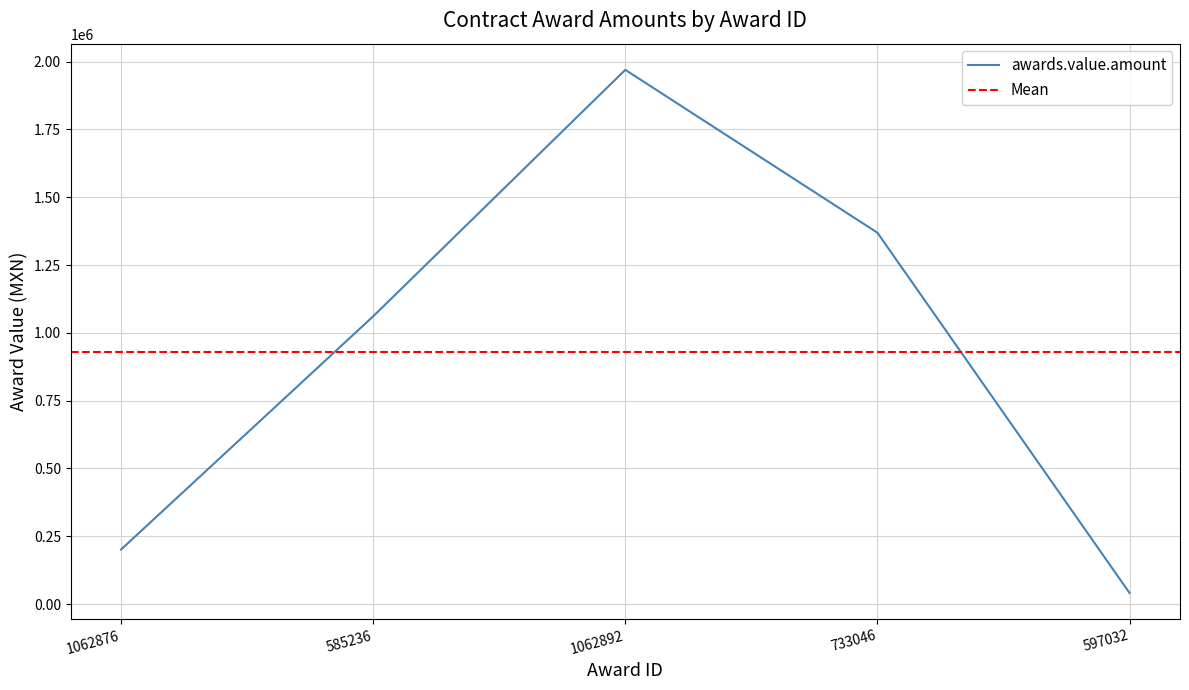

At which category does the chart reach its peak across all series?

1062892